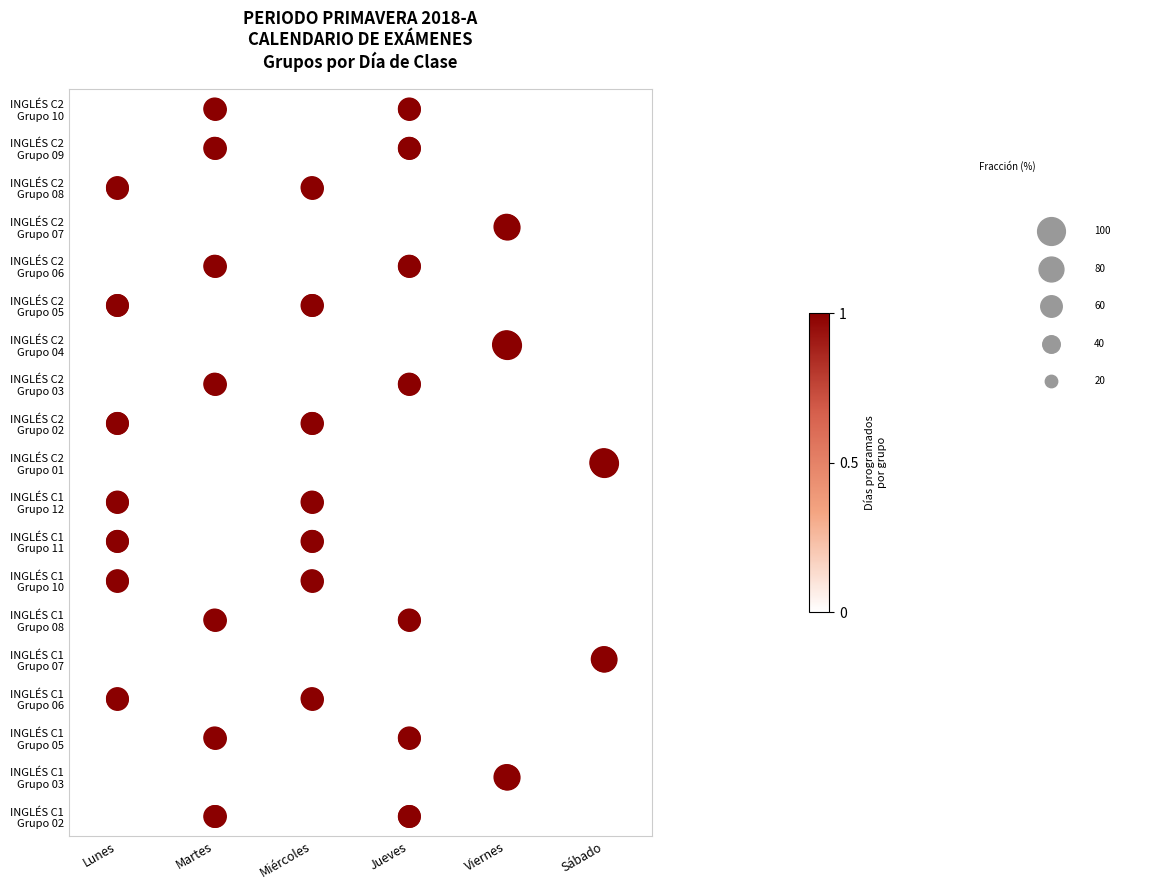

At how many categories does at least one series exceed 6?

6